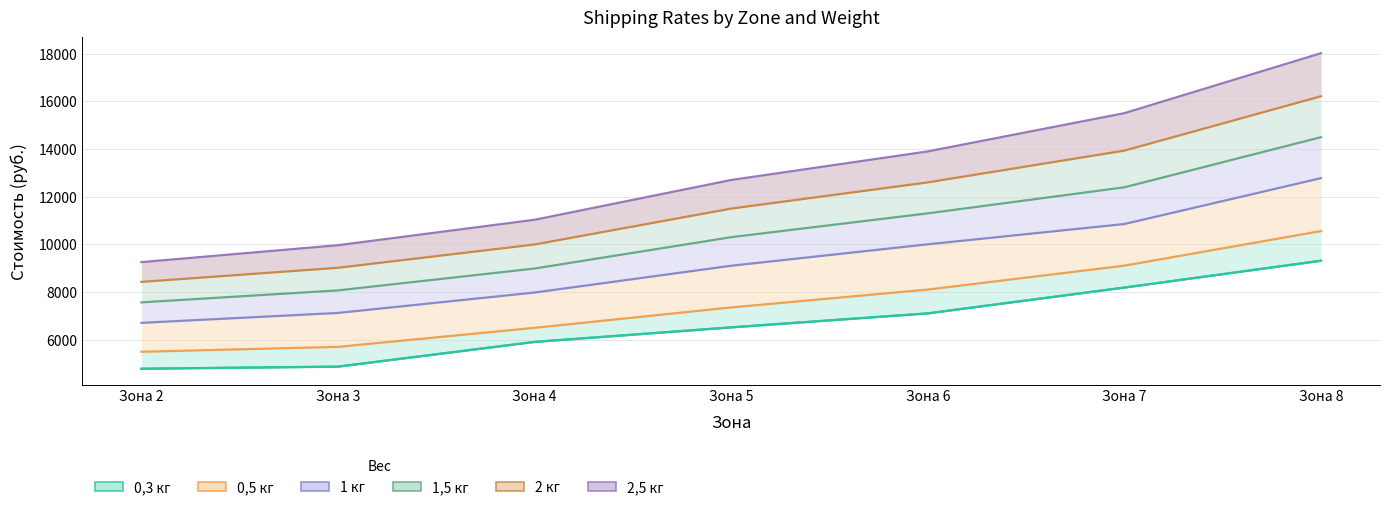

True or false: 1 кг and 0,5 кг cross at least once.

False